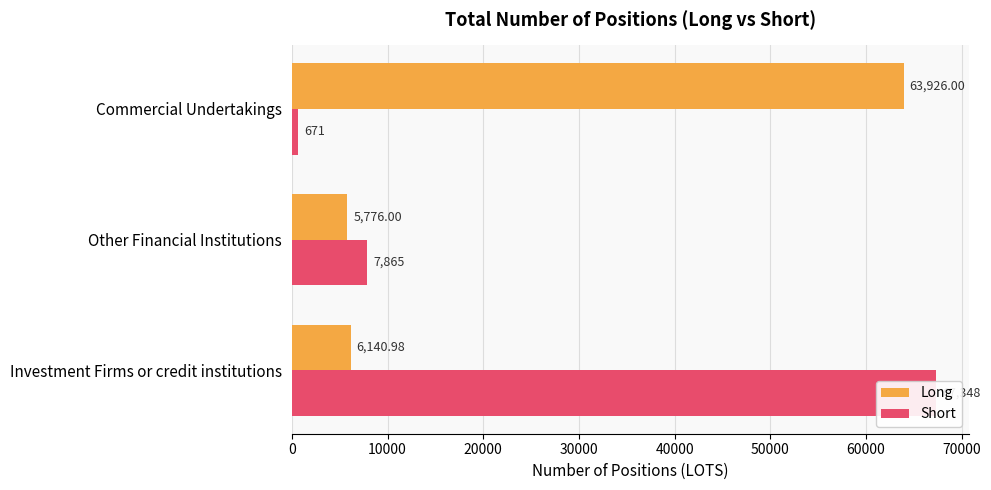

What is the sum of the Long values at Investment Firms or credit institutions and Commercial Undertakings?

70067.0